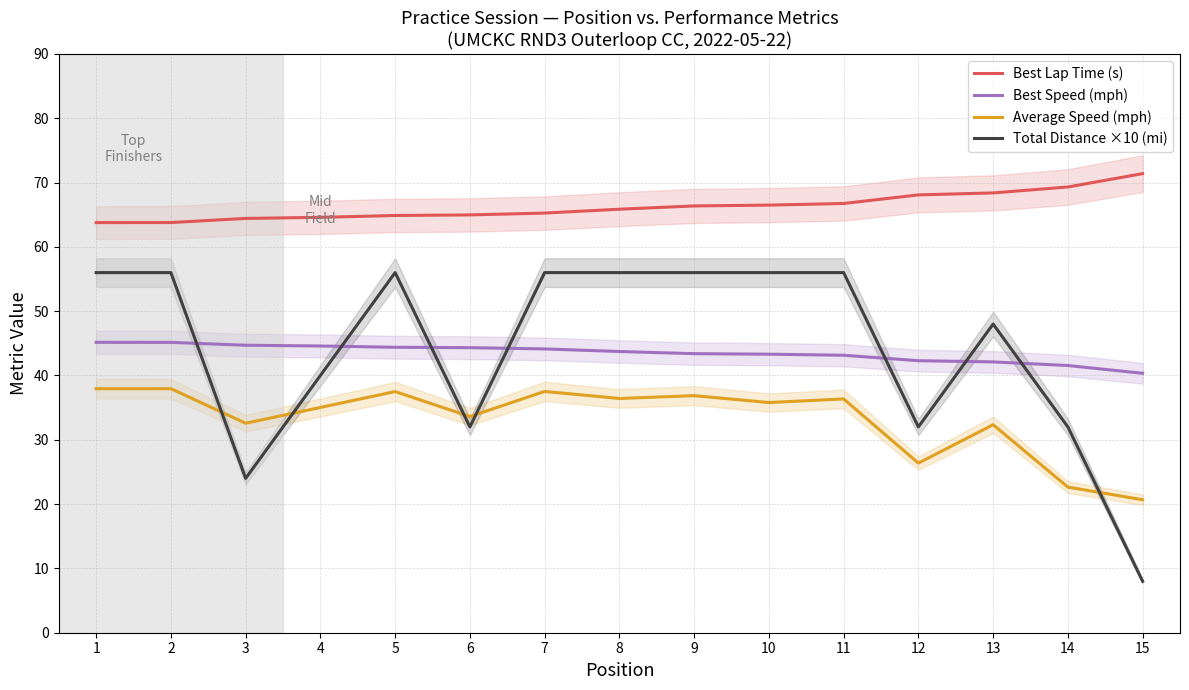

What value does the Total Distance ×10 (mi) series have at 13?

48.0